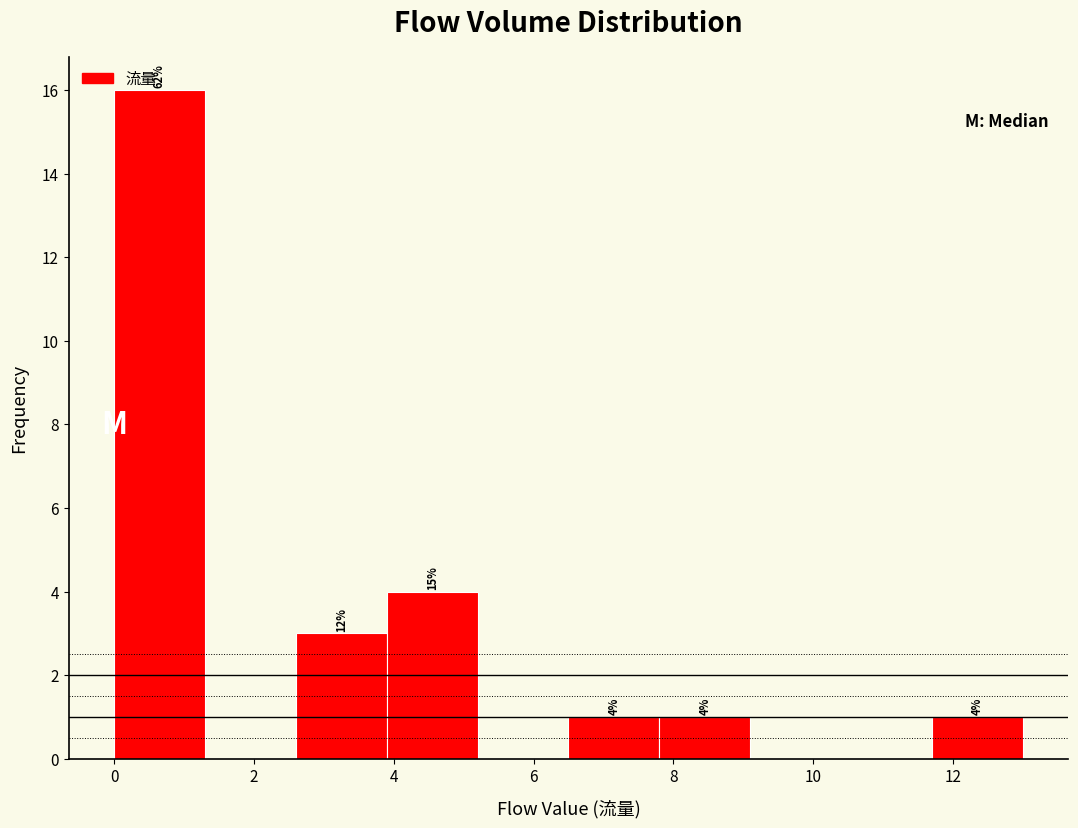

Which range on the x-axis has the tallest bar?

0.0 to 1.3